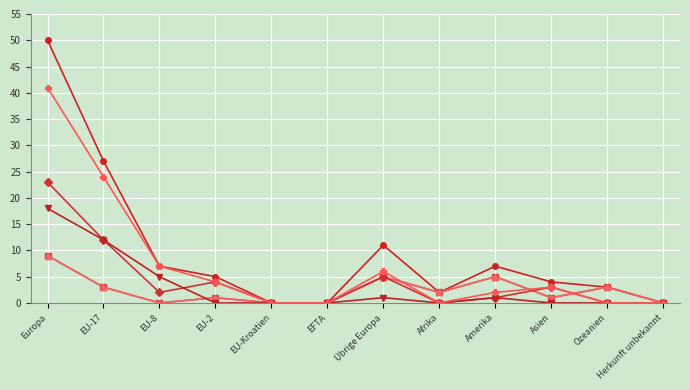

Is this an area chart (filled region under the line)?

No